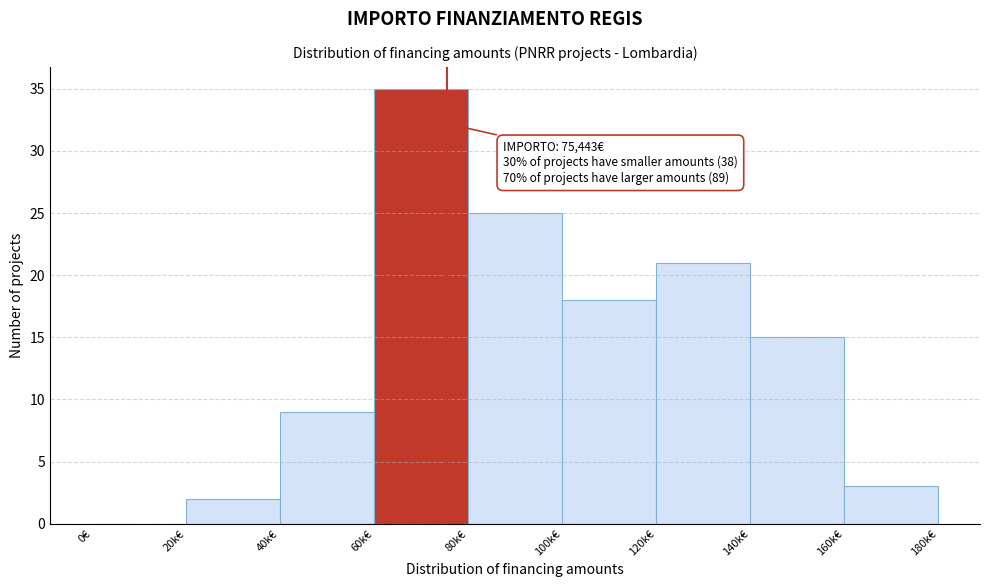

Reading right to left, list all the values displayed in this chart.

160k€=3	140k€=15	120k€=21	100k€=18	80k€=25	60k€=35	40k€=9	20k€=2	0€=0